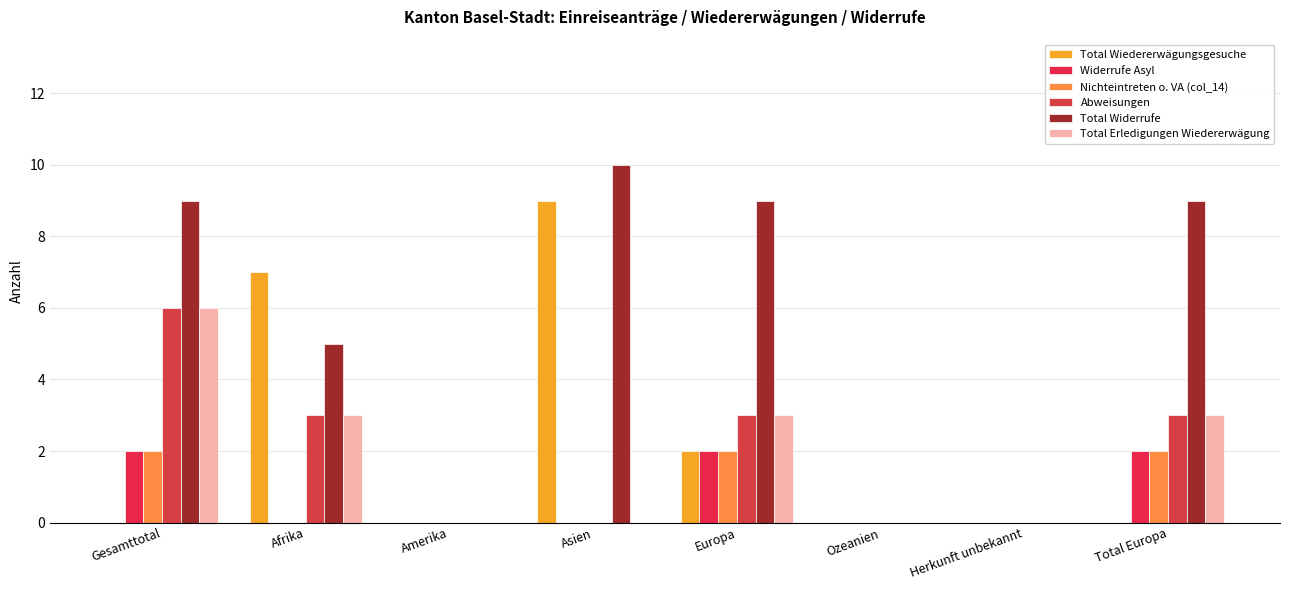

Which series has the widest spread of values?

Total Widerrufe